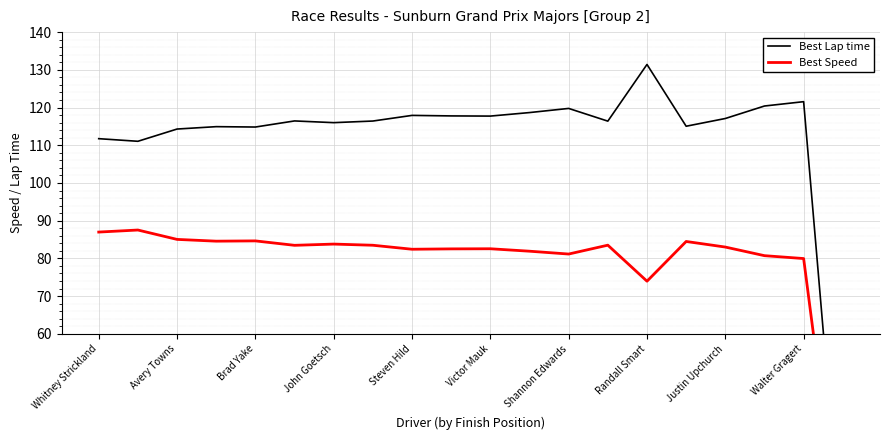

Is it true that Best Speed equals 144.1 at 17?

False